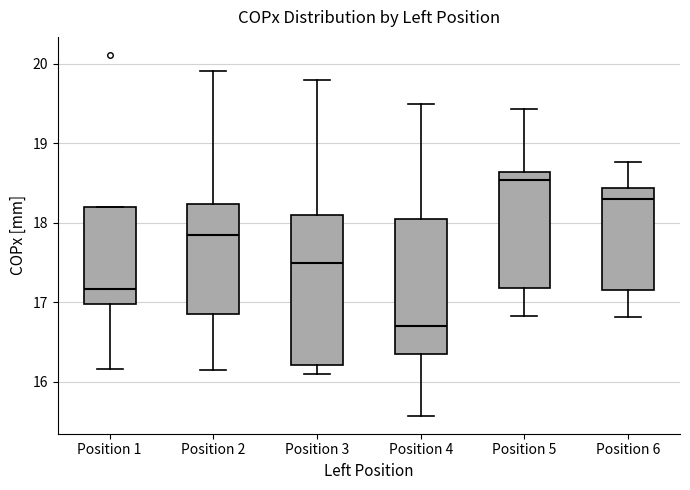

Reading left to right, read every box against the y-axis: the position of its median line, the range the box covers, and the ends of its whiskers. The values are not printed on the chart, so give them approximately, as read against the axis.

Position 1: median 17.2, box 17.0 to 18.2, whiskers 16.2 to 18.2
Position 2: median 17.8, box 16.9 to 18.2, whiskers 16.2 to 19.9
Position 3: median 17.5, box 16.2 to 18.1, whiskers 16.1 to 19.8
Position 4: median 16.7, box 16.3 to 18.1, whiskers 15.6 to 19.5
Position 5: median 18.5, box 17.2 to 18.6, whiskers 16.8 to 19.4
Position 6: median 18.3, box 17.2 to 18.4, whiskers 16.8 to 18.8